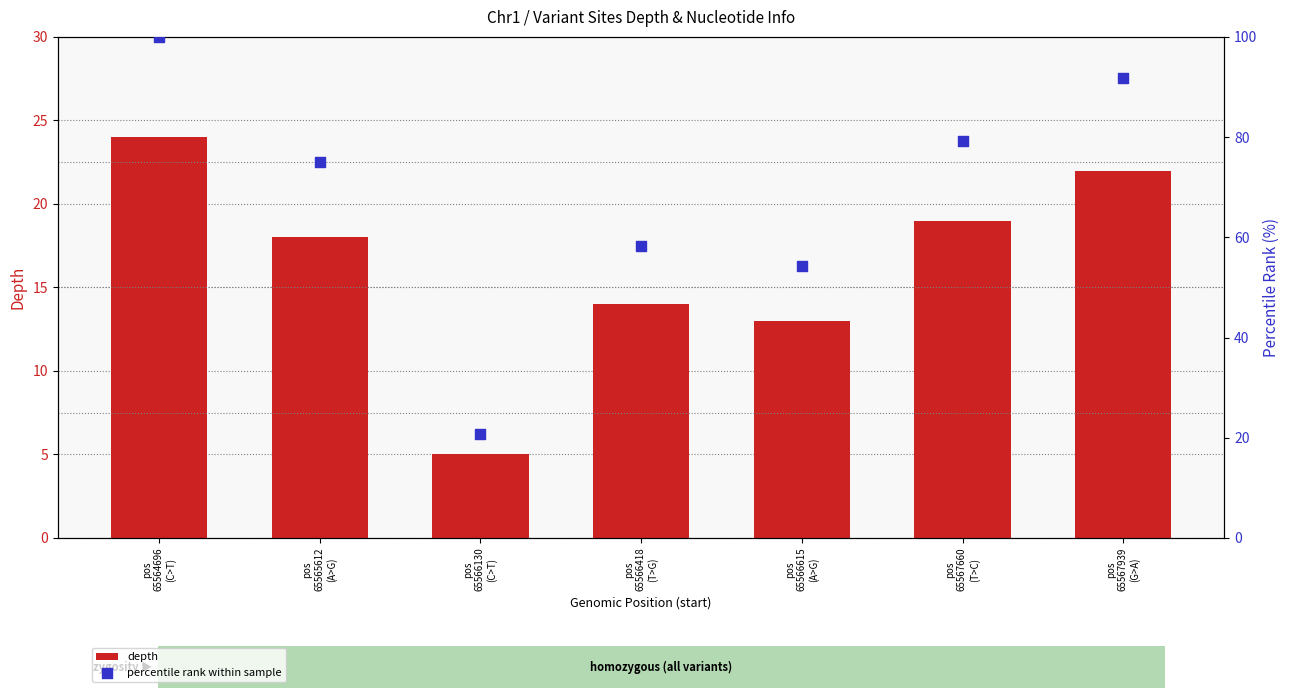

Which series has the widest spread of Y values?

percentile rank within sample